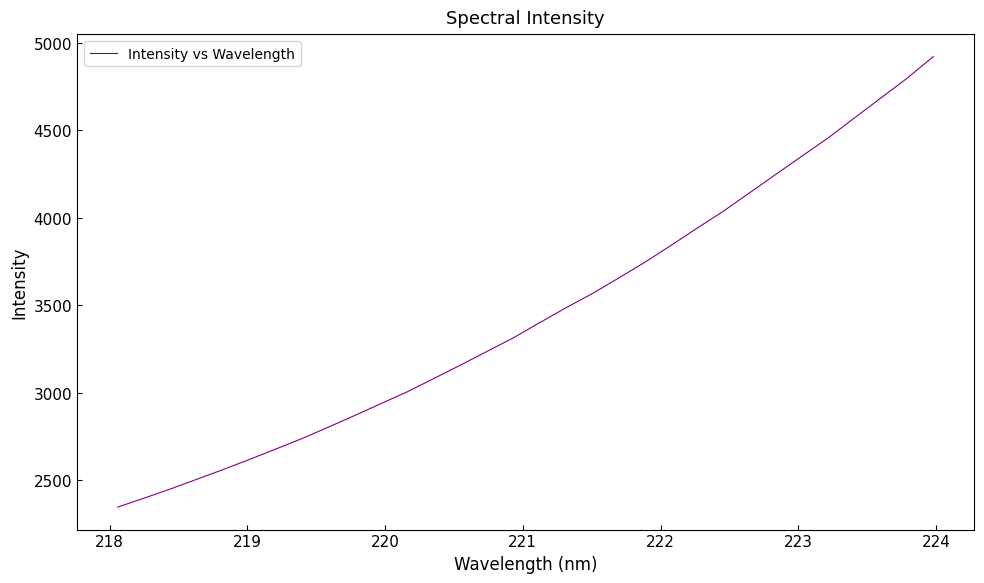

What is the difference between the maximum and minimum values?

2575.0